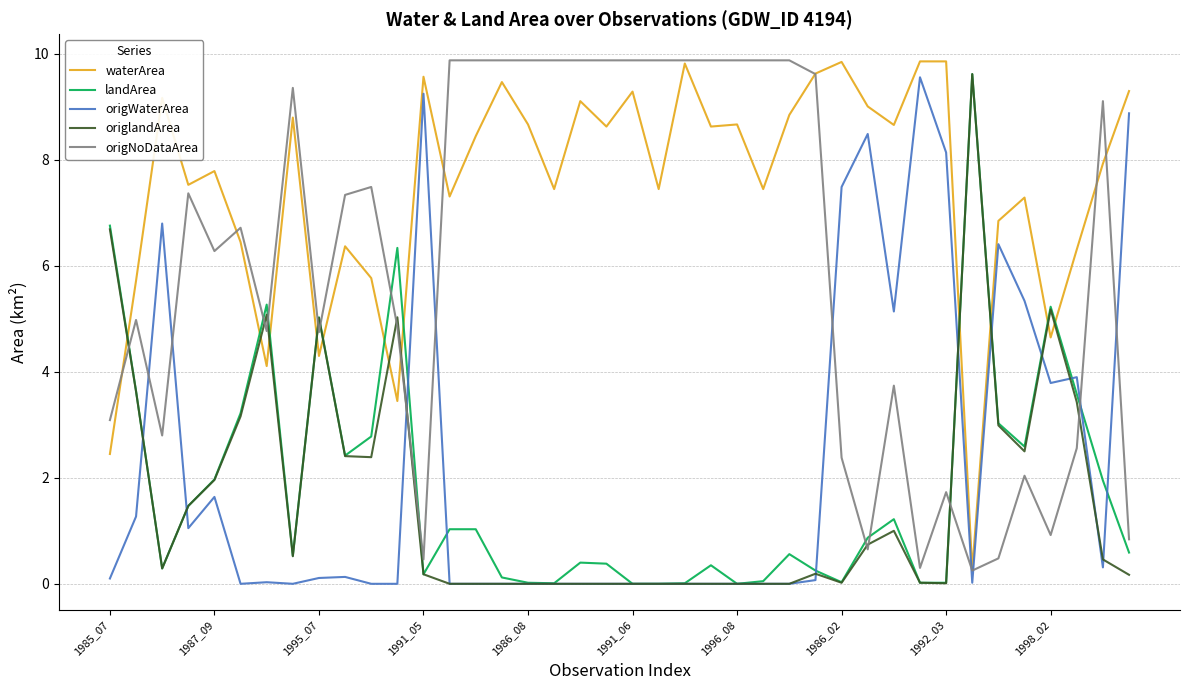

Which series has the largest total across all categories?

waterArea